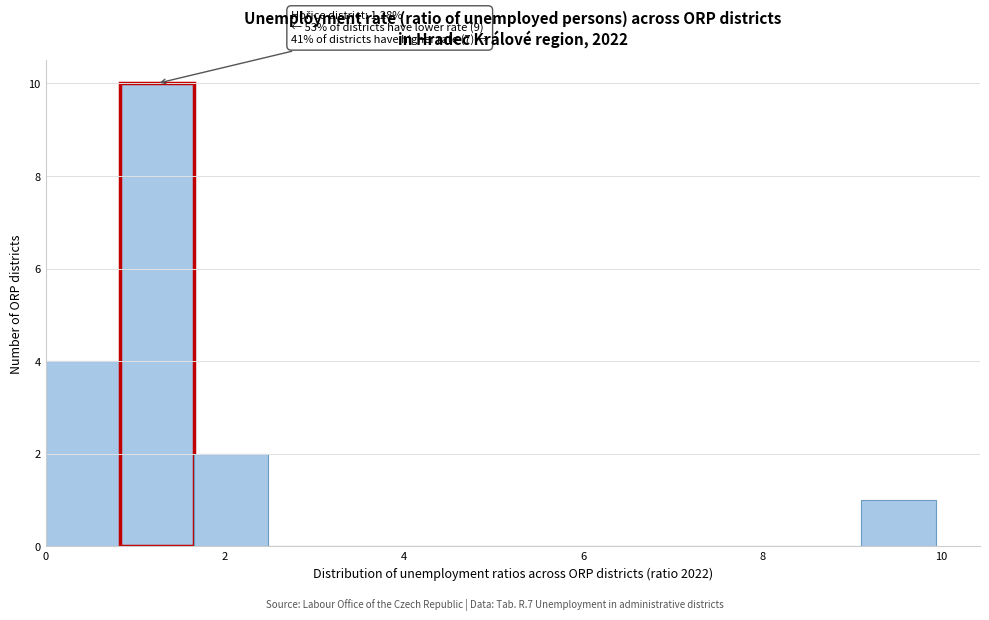

Over which range of the x-axis is the bar tallest?

0.8 to 1.6